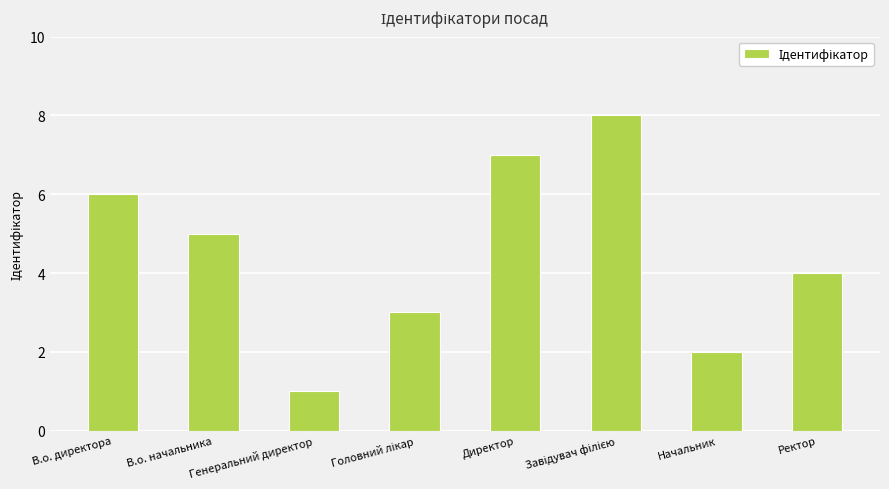

What is the label of the 8th bar from the right?

В.о. директора